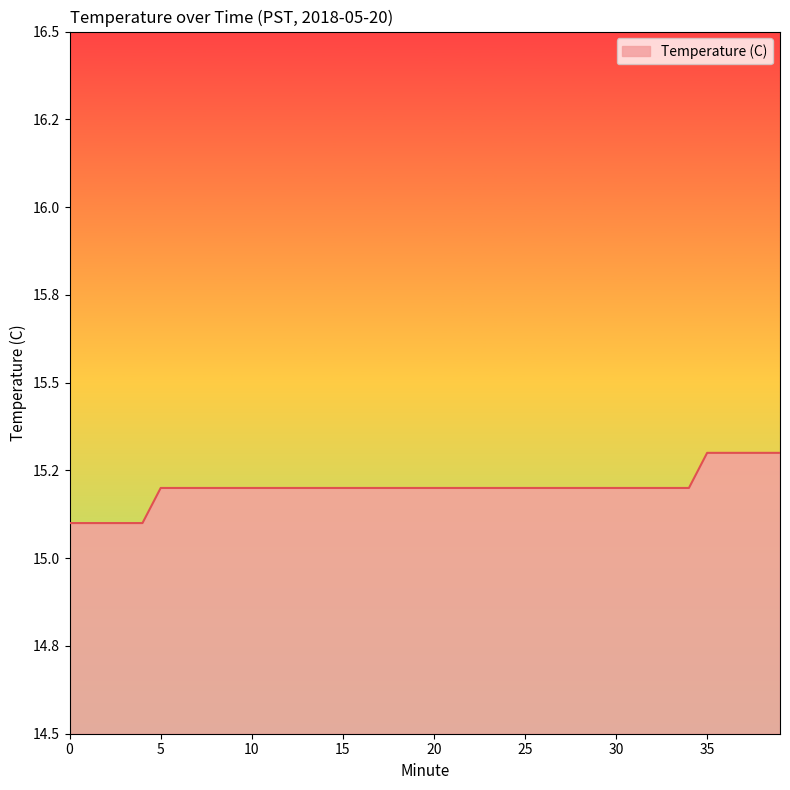

True or false: there are more than 1 points higher than both neighbors.

False